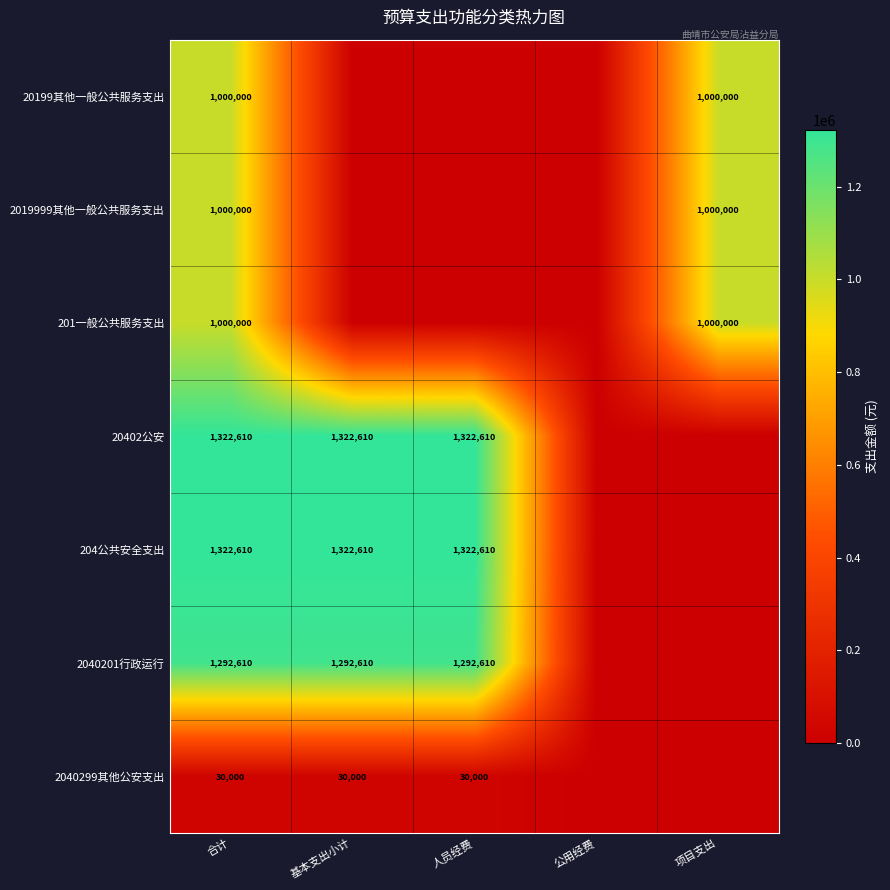

The 20402公安 series shows 1322610 at 合计. True or false?

True